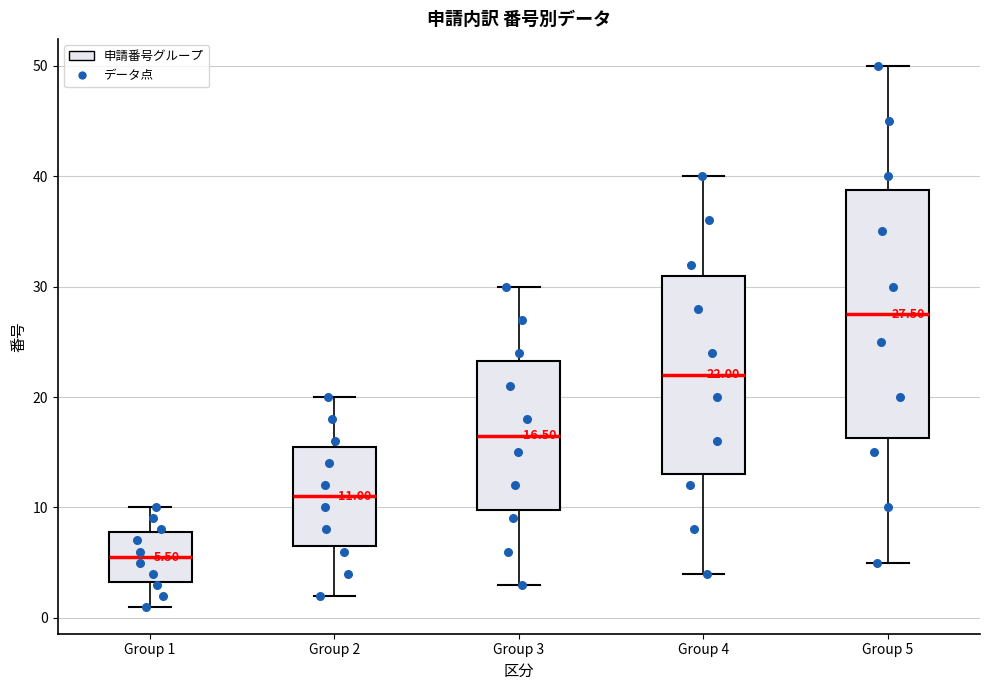

Which box is the tallest, from its lower edge to its upper edge?

Group 5